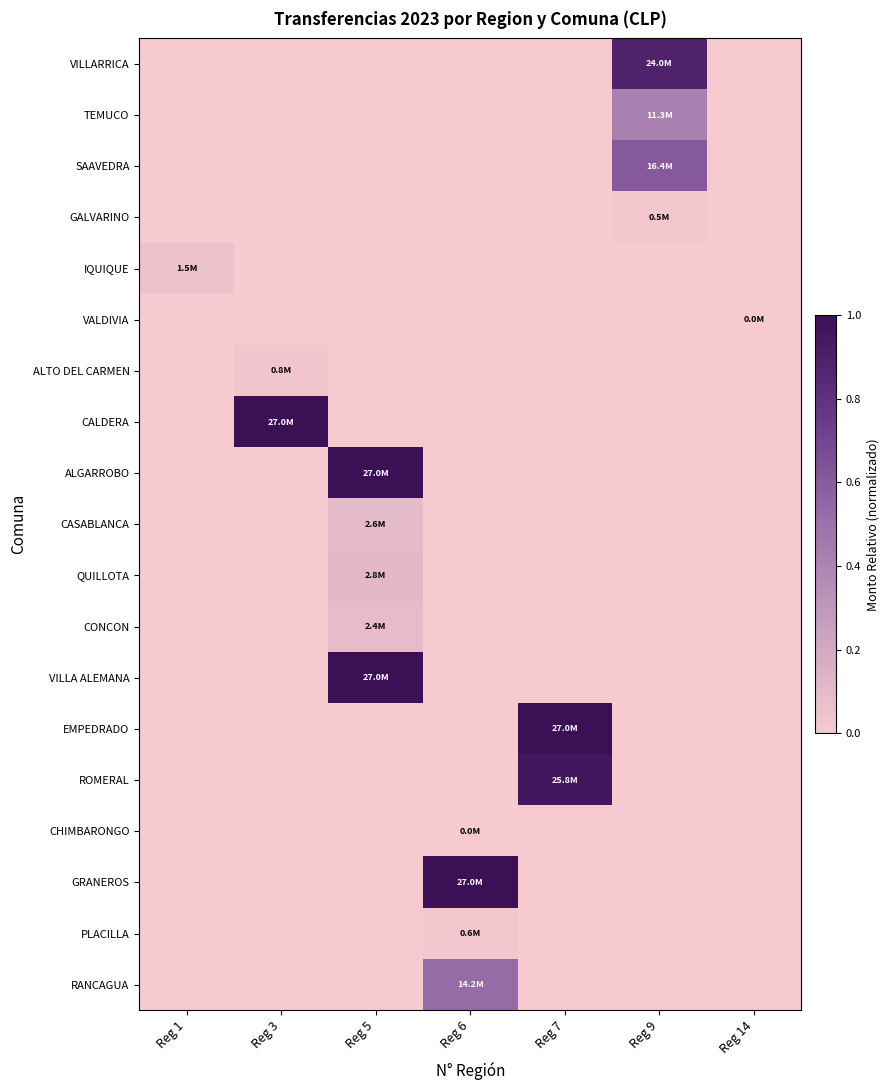

Reading right to left, list all the values displayed in this chart.

VILLARRICA: Reg 14=0.0	Reg 9=0.9	Reg 7=0.0	Reg 6=0.0	Reg 5=0.0	Reg 3=0.0	Reg 1=0.0
TEMUCO: Reg 14=0.0	Reg 9=0.4	Reg 7=0.0	Reg 6=0.0	Reg 5=0.0	Reg 3=0.0	Reg 1=0.0
SAAVEDRA: Reg 14=0.0	Reg 9=0.6	Reg 7=0.0	Reg 6=0.0	Reg 5=0.0	Reg 3=0.0	Reg 1=0.0
GALVARINO: Reg 14=0.0	Reg 9=0.0	Reg 7=0.0	Reg 6=0.0	Reg 5=0.0	Reg 3=0.0	Reg 1=0.0
IQUIQUE: Reg 14=0.0	Reg 9=0.0	Reg 7=0.0	Reg 6=0.0	Reg 5=0.0	Reg 3=0.0	Reg 1=0.1
VALDIVIA: Reg 14=0.0	Reg 9=0.0	Reg 7=0.0	Reg 6=0.0	Reg 5=0.0	Reg 3=0.0	Reg 1=0.0
ALTO DEL CARMEN: Reg 14=0.0	Reg 9=0.0	Reg 7=0.0	Reg 6=0.0	Reg 5=0.0	Reg 3=0.0	Reg 1=0.0
CALDERA: Reg 14=0.0	Reg 9=0.0	Reg 7=0.0	Reg 6=0.0	Reg 5=0.0	Reg 3=1.0	Reg 1=0.0
ALGARROBO: Reg 14=0.0	Reg 9=0.0	Reg 7=0.0	Reg 6=0.0	Reg 5=1.0	Reg 3=0.0	Reg 1=0.0
CASABLANCA: Reg 14=0.0	Reg 9=0.0	Reg 7=0.0	Reg 6=0.0	Reg 5=0.1	Reg 3=0.0	Reg 1=0.0
QUILLOTA: Reg 14=0.0	Reg 9=0.0	Reg 7=0.0	Reg 6=0.0	Reg 5=0.1	Reg 3=0.0	Reg 1=0.0
CONCON: Reg 14=0.0	Reg 9=0.0	Reg 7=0.0	Reg 6=0.0	Reg 5=0.1	Reg 3=0.0	Reg 1=0.0
VILLA ALEMANA: Reg 14=0.0	Reg 9=0.0	Reg 7=0.0	Reg 6=0.0	Reg 5=1.0	Reg 3=0.0	Reg 1=0.0
EMPEDRADO: Reg 14=0.0	Reg 9=0.0	Reg 7=1.0	Reg 6=0.0	Reg 5=0.0	Reg 3=0.0	Reg 1=0.0
ROMERAL: Reg 14=0.0	Reg 9=0.0	Reg 7=1.0	Reg 6=0.0	Reg 5=0.0	Reg 3=0.0	Reg 1=0.0
CHIMBARONGO: Reg 14=0.0	Reg 9=0.0	Reg 7=0.0	Reg 6=0.0	Reg 5=0.0	Reg 3=0.0	Reg 1=0.0
GRANEROS: Reg 14=0.0	Reg 9=0.0	Reg 7=0.0	Reg 6=1.0	Reg 5=0.0	Reg 3=0.0	Reg 1=0.0
PLACILLA: Reg 14=0.0	Reg 9=0.0	Reg 7=0.0	Reg 6=0.0	Reg 5=0.0	Reg 3=0.0	Reg 1=0.0
RANCAGUA: Reg 14=0.0	Reg 9=0.0	Reg 7=0.0	Reg 6=0.5	Reg 5=0.0	Reg 3=0.0	Reg 1=0.0